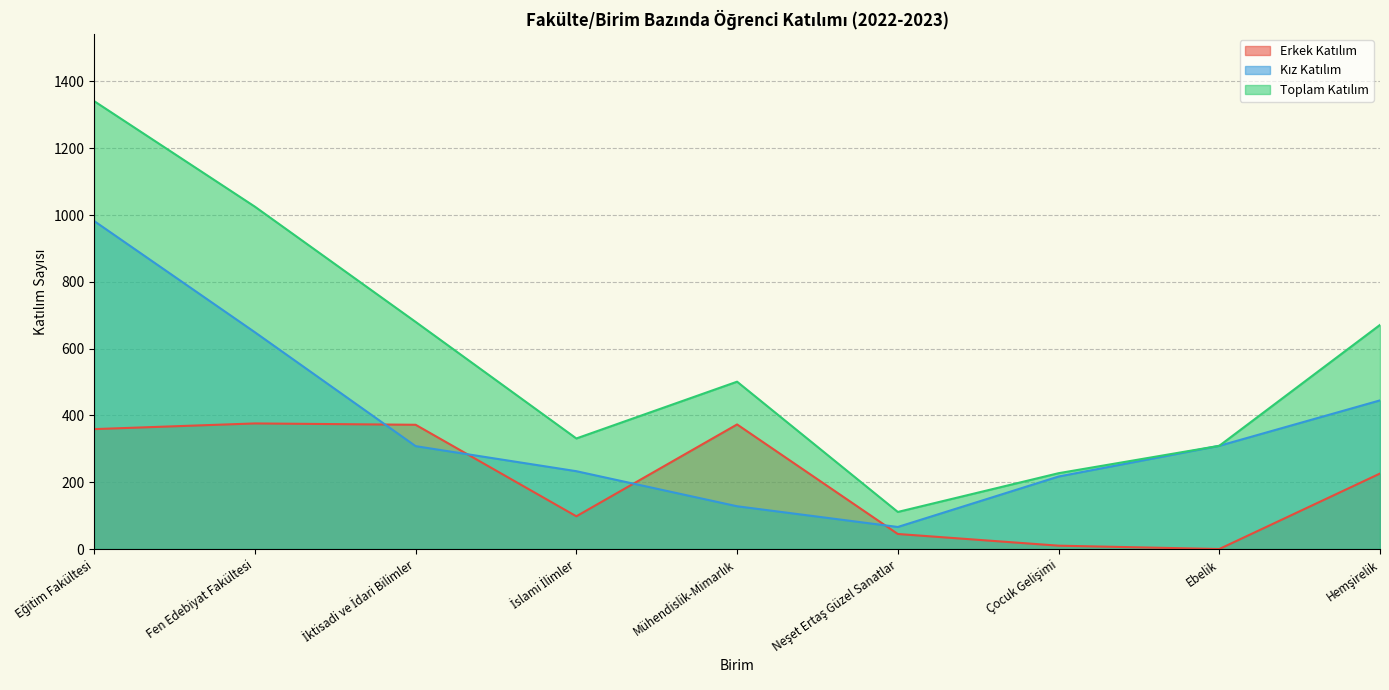

Rank the categories by Kız Katılım value from lowest to highest.

Neşet Ertaş Güzel Sanatlar, Mühendislik-Mimarlık, Çocuk Gelişimi, İslami İlimler, İktisadi ve İdari Bilimler, Ebelik, Hemşirelik, Fen Edebiyat Fakültesi, Eğitim Fakültesi